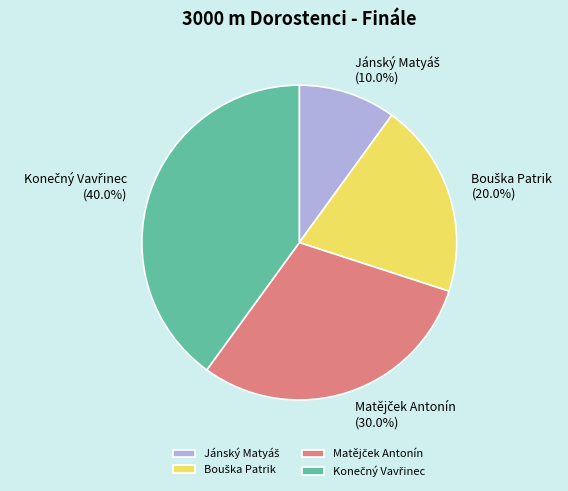

Does any single category account for the majority?

No